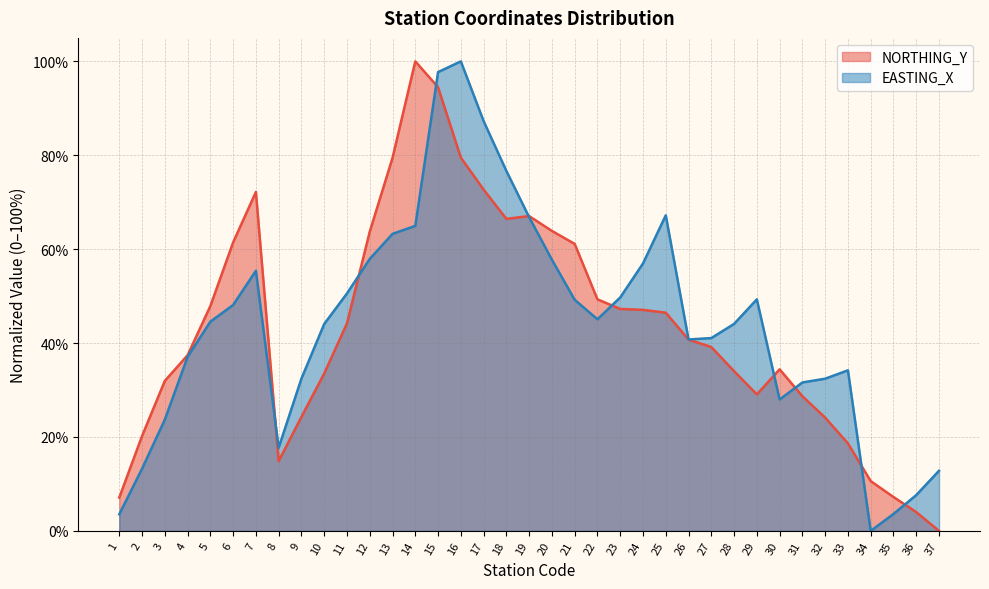

Does the chart have visible grid lines?

Yes